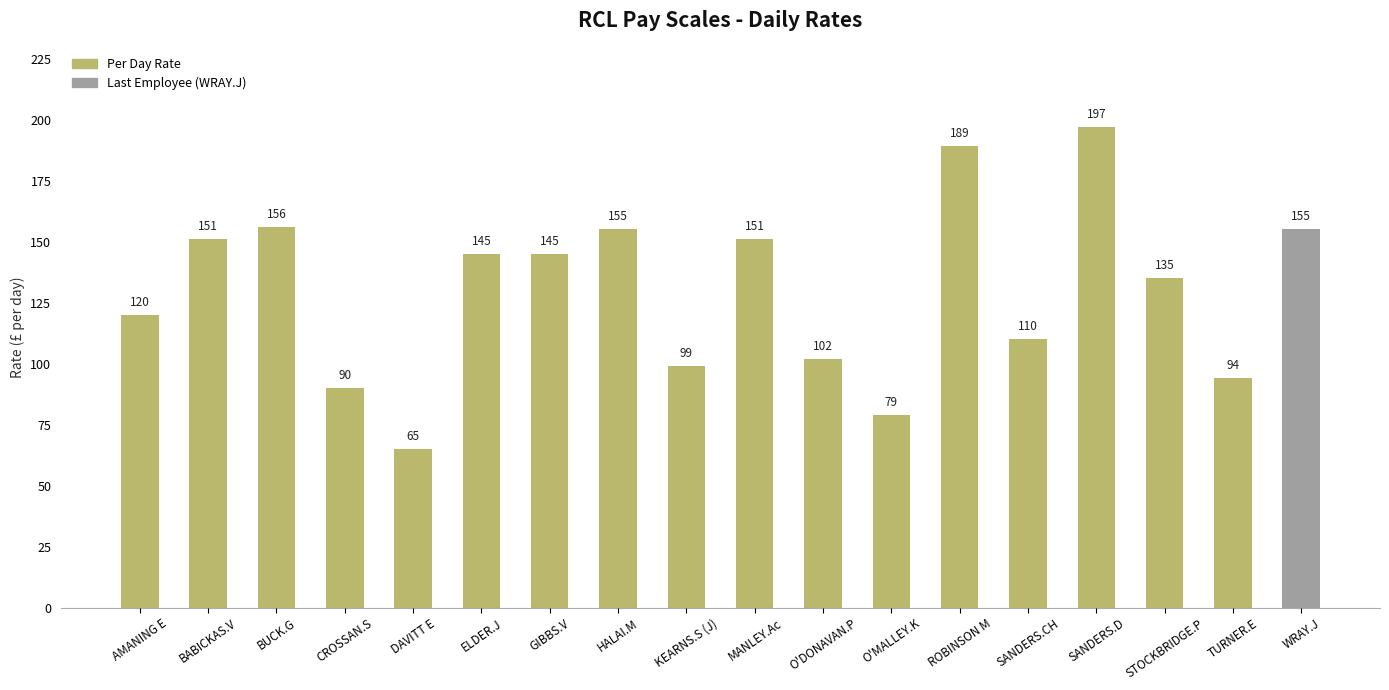

The value at MANLEY.Ac is 48. True or false?

False